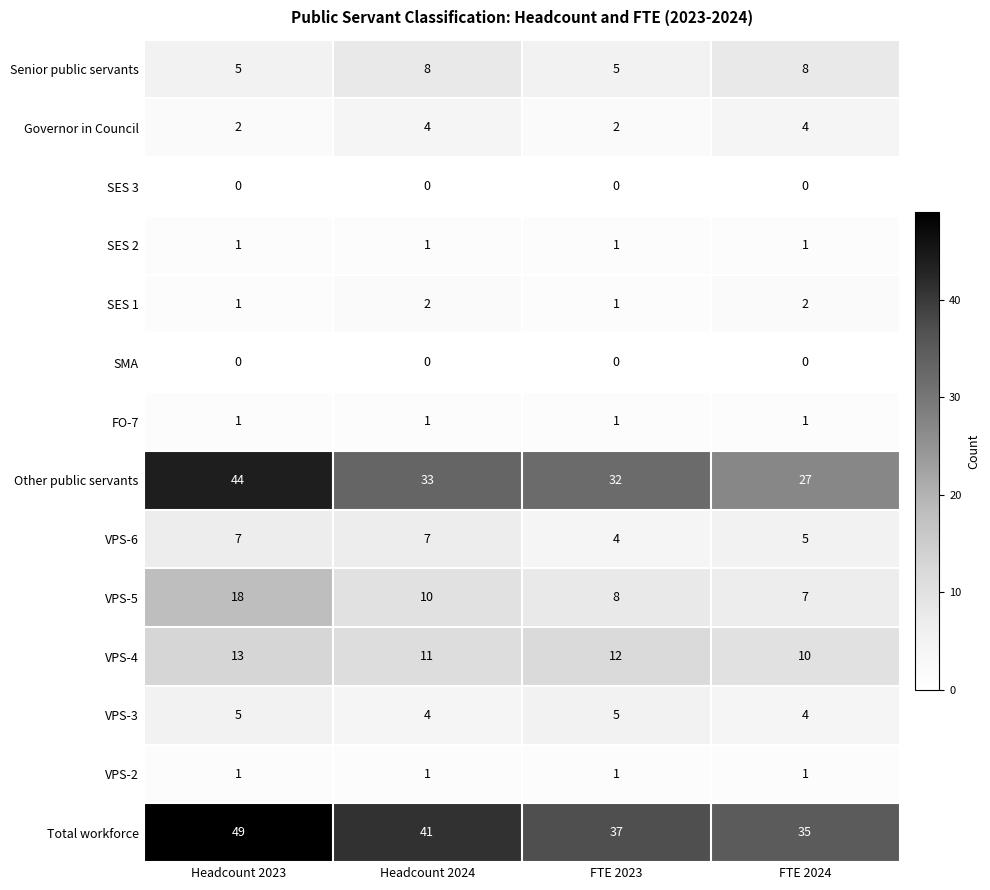

Rank the categories by VPS-4 value from highest to lowest.

Headcount 2023, FTE 2023, Headcount 2024, FTE 2024